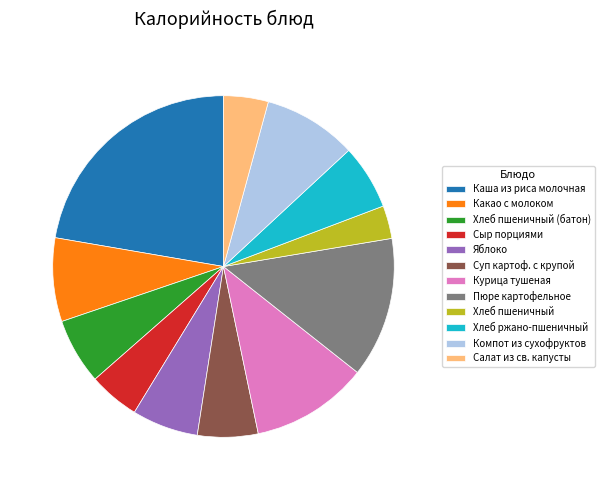

Which has a higher value, Пюре картофельное or Хлеб пшеничный (батон)?

Пюре картофельное